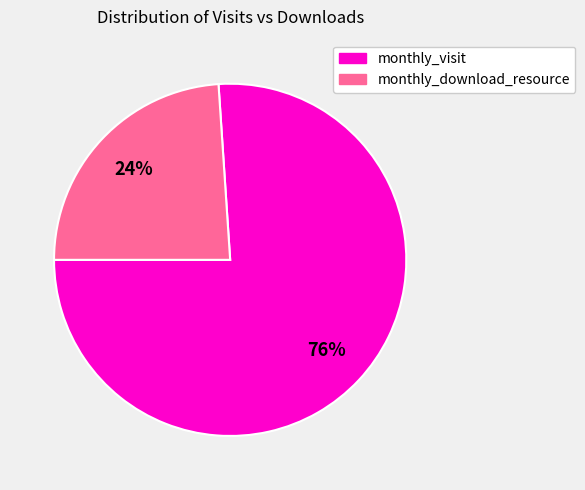

Which slice is the smallest?

monthly_download_resource